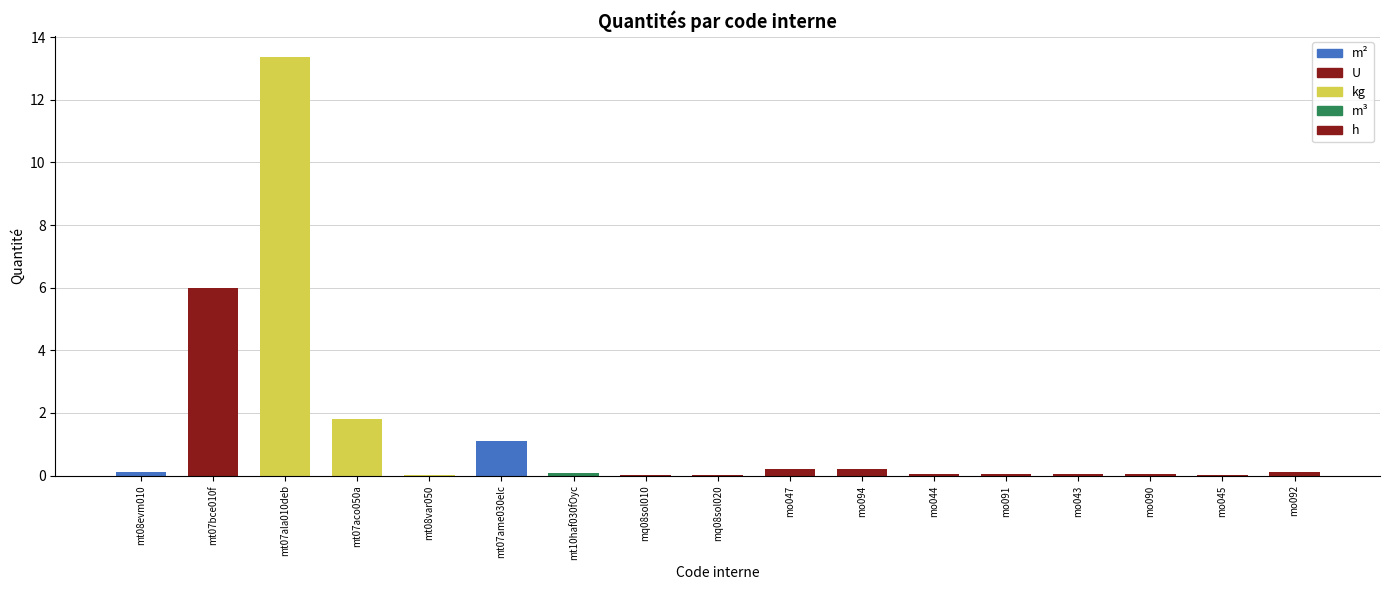

Is it true that the value at mt08var050 is 0.0?

True